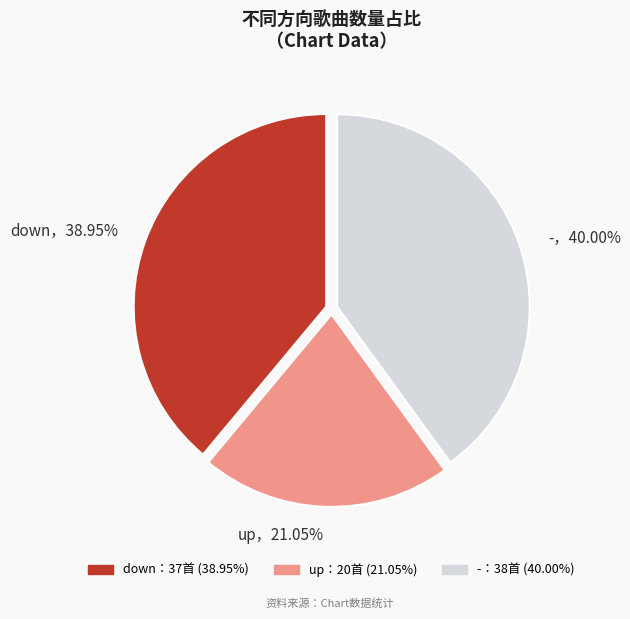

How many segments does this pie chart have?

3